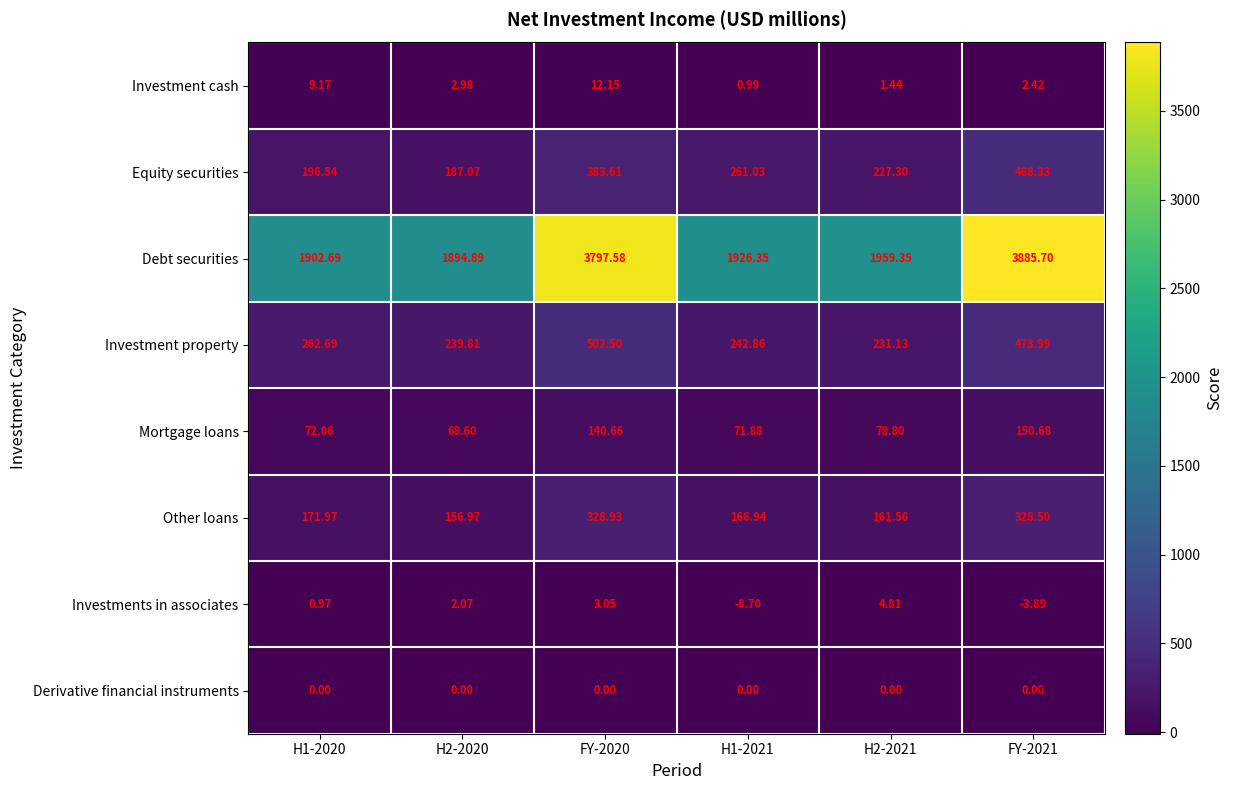

Rank the series at H2-2020 from highest to lowest value.

Debt securities, Investment property, Equity securities, Other loans, Mortgage loans, Investment cash, Investments in associates, Derivative financial instruments